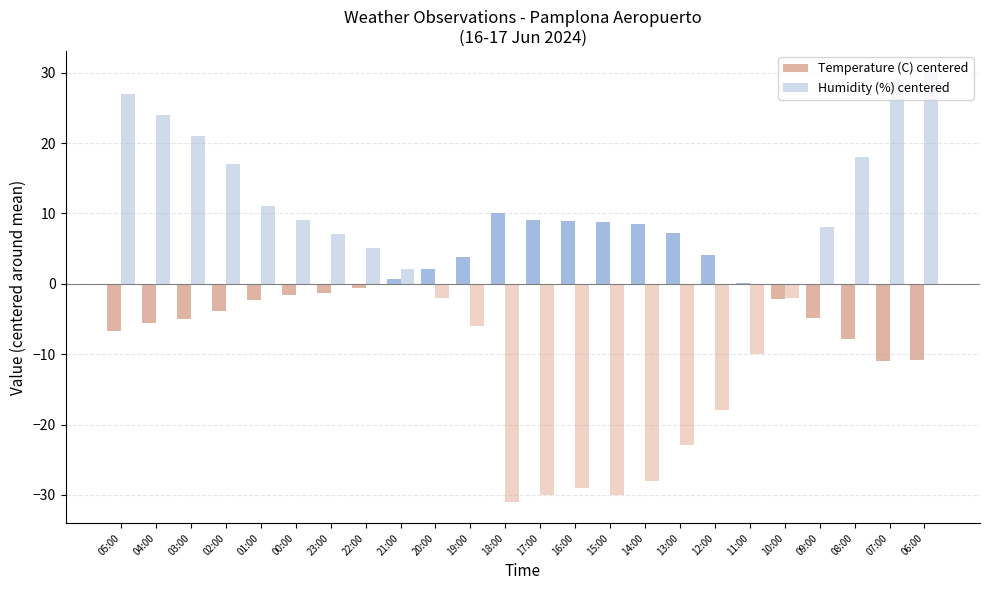

Is it true that Humidity (%) centered equals -4.7 at 13:00?

False